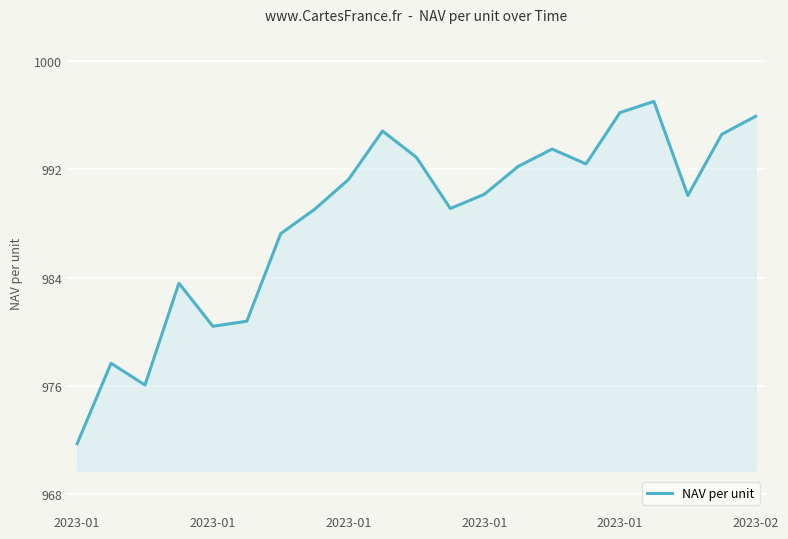

What is the minimum value shown in the chart?

971.7